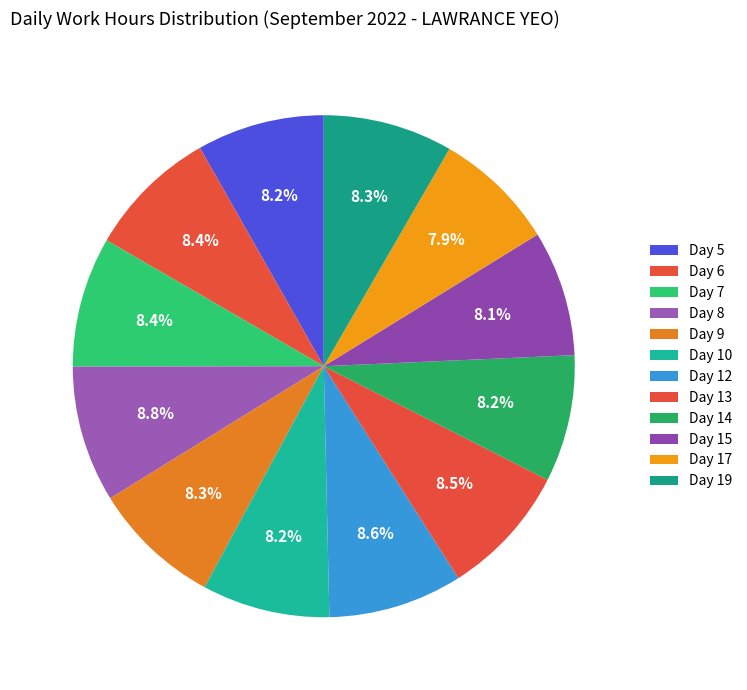

Do Day 12 and Day 19 together represent more than half of the pie?

No